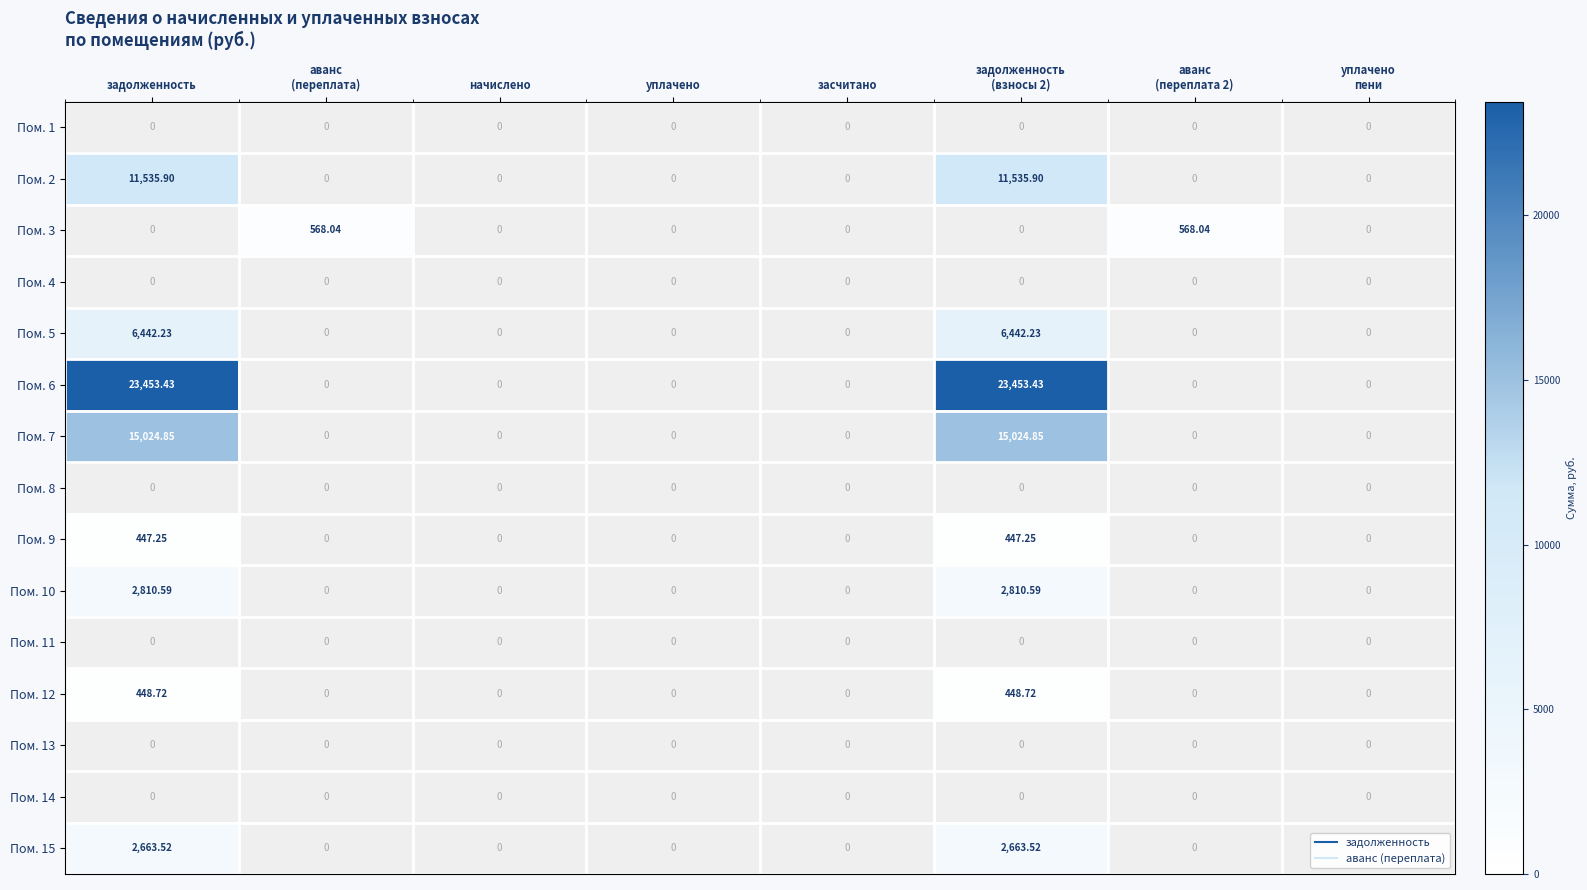

How many values in the Пом. 7 series exceed 0?

2